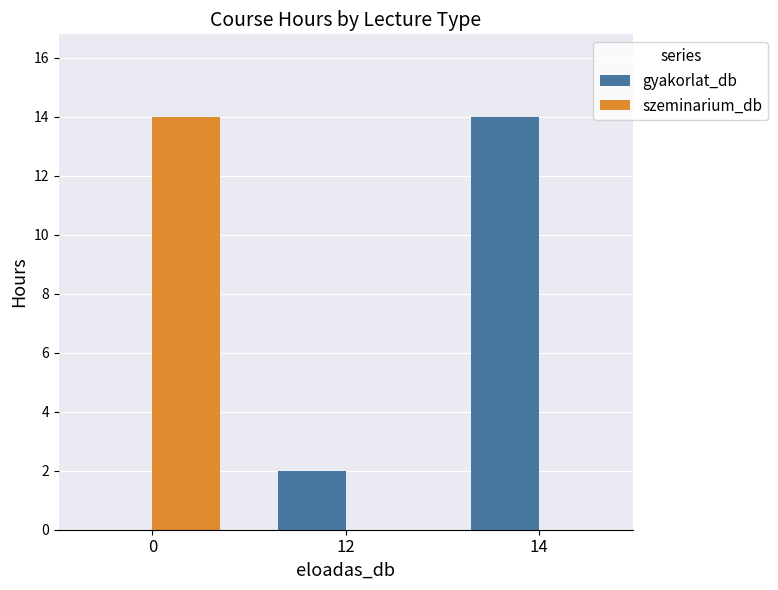

What is the total value across all series at 12?

2